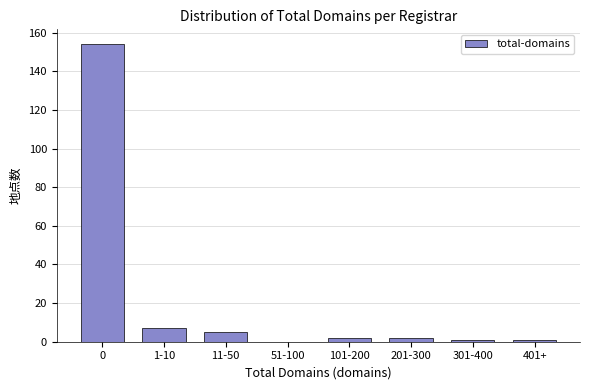

Reading left to right, transcribe all the data shown in this chart.

0=154	1-10=7	11-50=5	51-100=0	101-200=2	201-300=2	301-400=1	401+=1